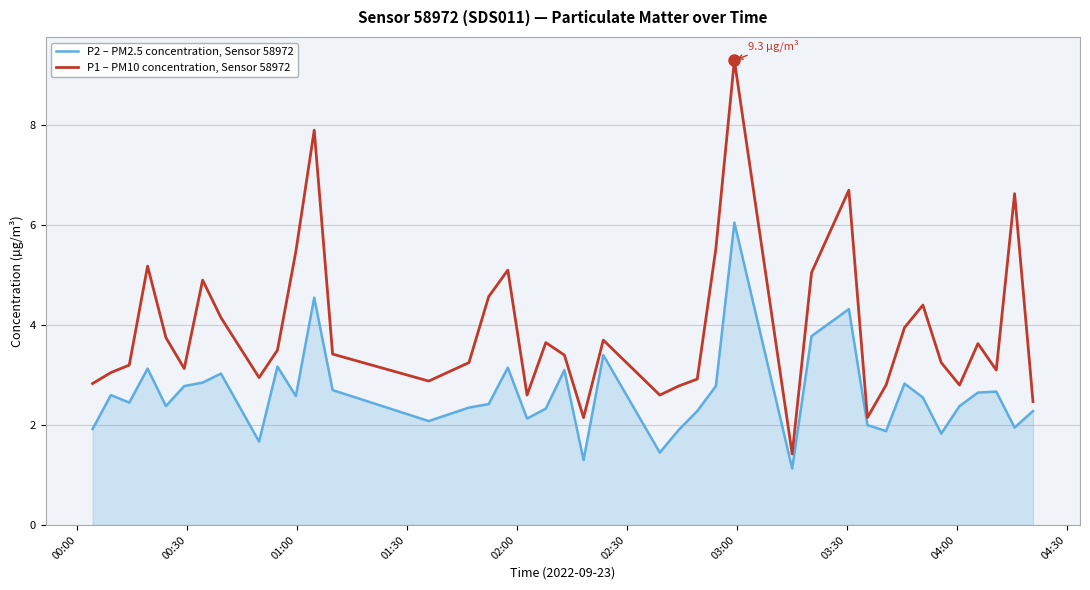

Which series has the largest total across all categories?

P1 – PM10 concentration, Sensor 58972